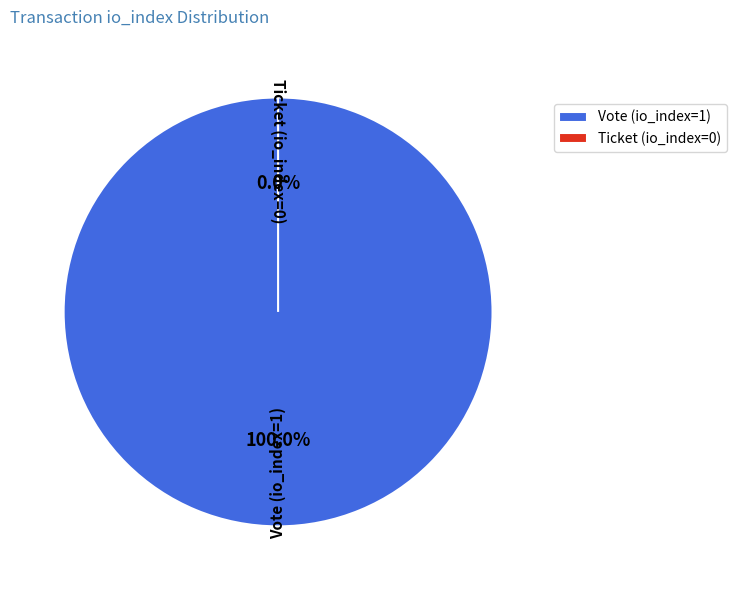

True or false: Ticket (io_index=0) accounts for 0% of the total.

True